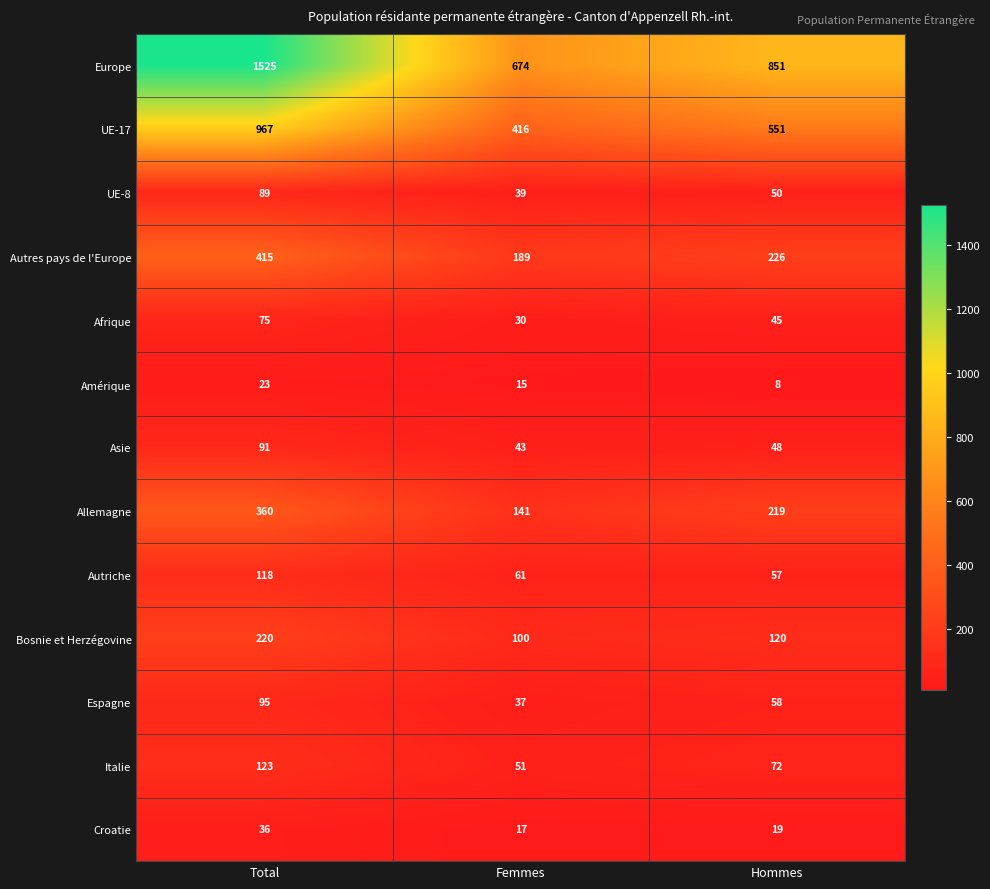

Rank the series by their maximum value, from lowest to highest.

Amérique, Croatie, Afrique, UE-8, Asie, Espagne, Autriche, Italie, Bosnie et Herzégovine, Allemagne, Autres pays de l'Europe, UE-17, Europe